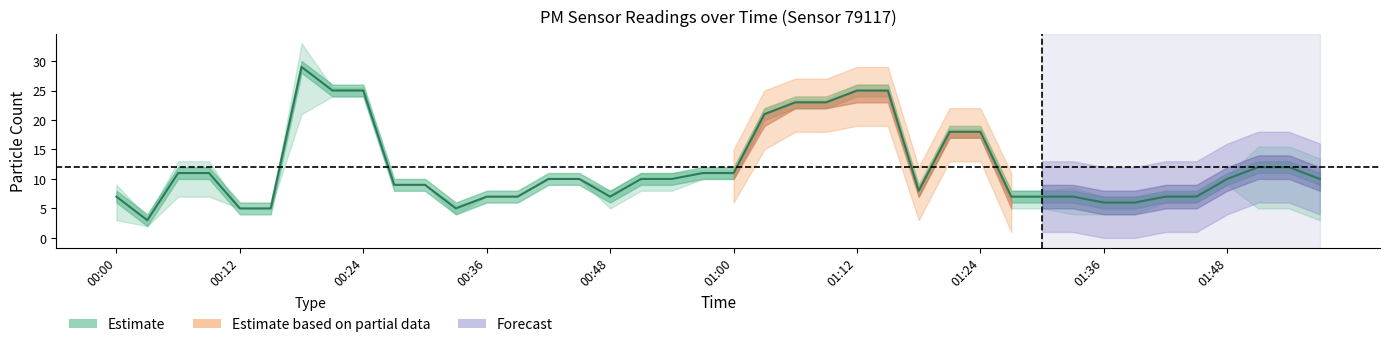

How many interior local valleys (lower than both neighbors) does the data have?

4